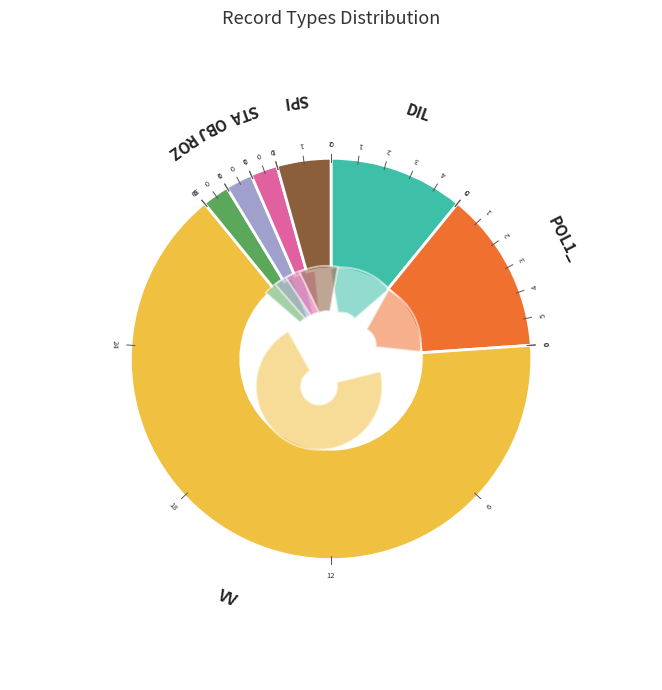

How many slices are in this pie chart?

7